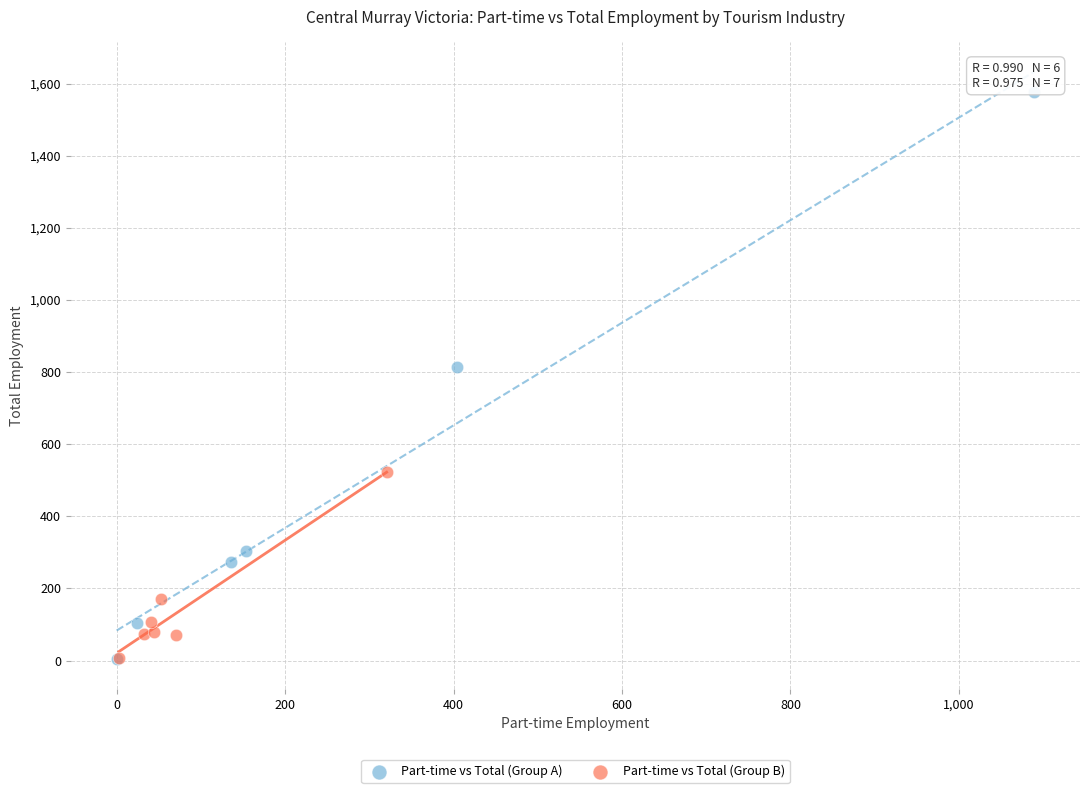

Which series has the widest spread of Y values?

Part-time vs Total (Group A)